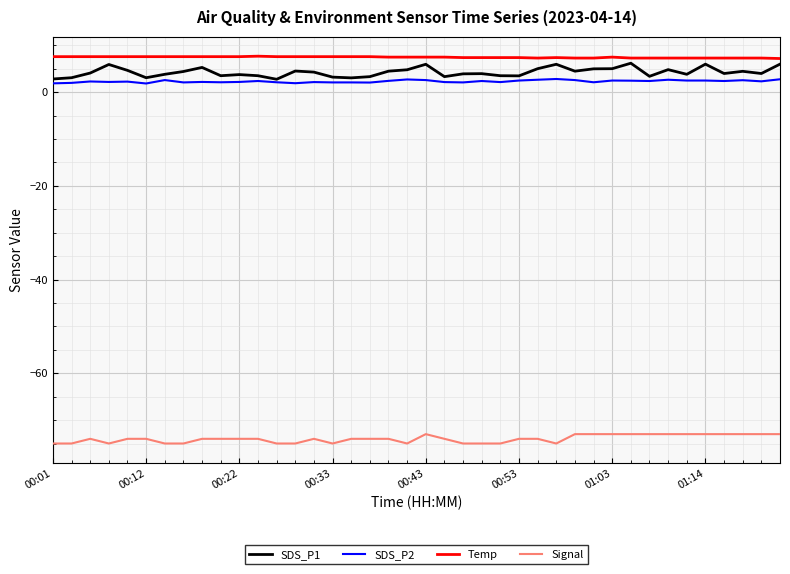

Rank the series by their maximum value, from highest to lowest.

Temp, SDS_P1, SDS_P2, Signal